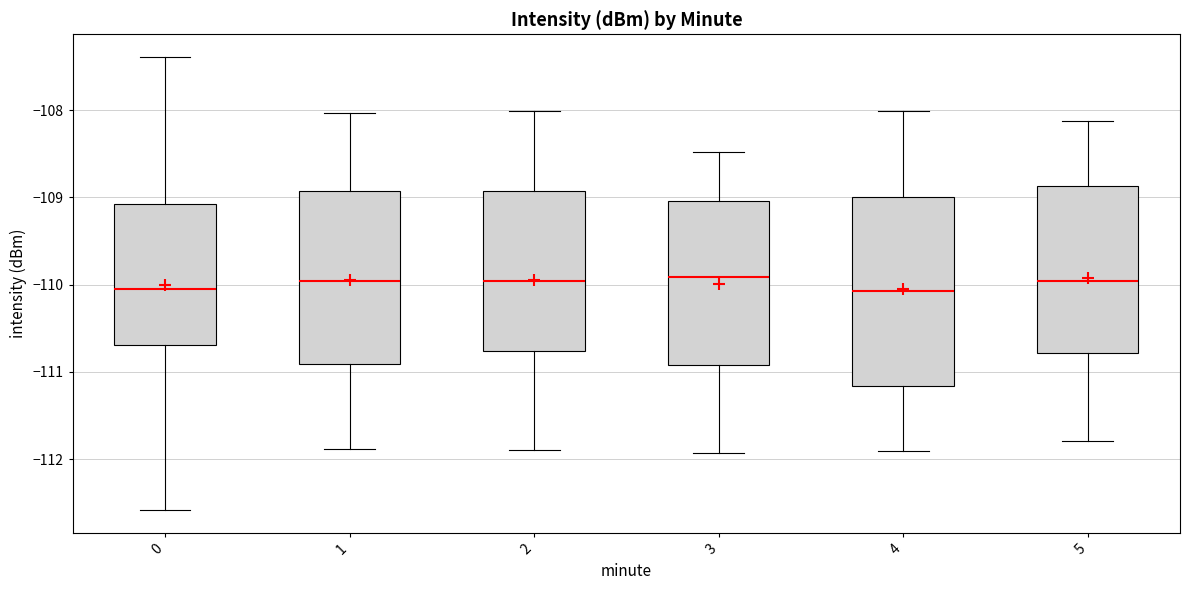

Comparing the boxes themselves (not the whiskers), which one is the tallest?

4